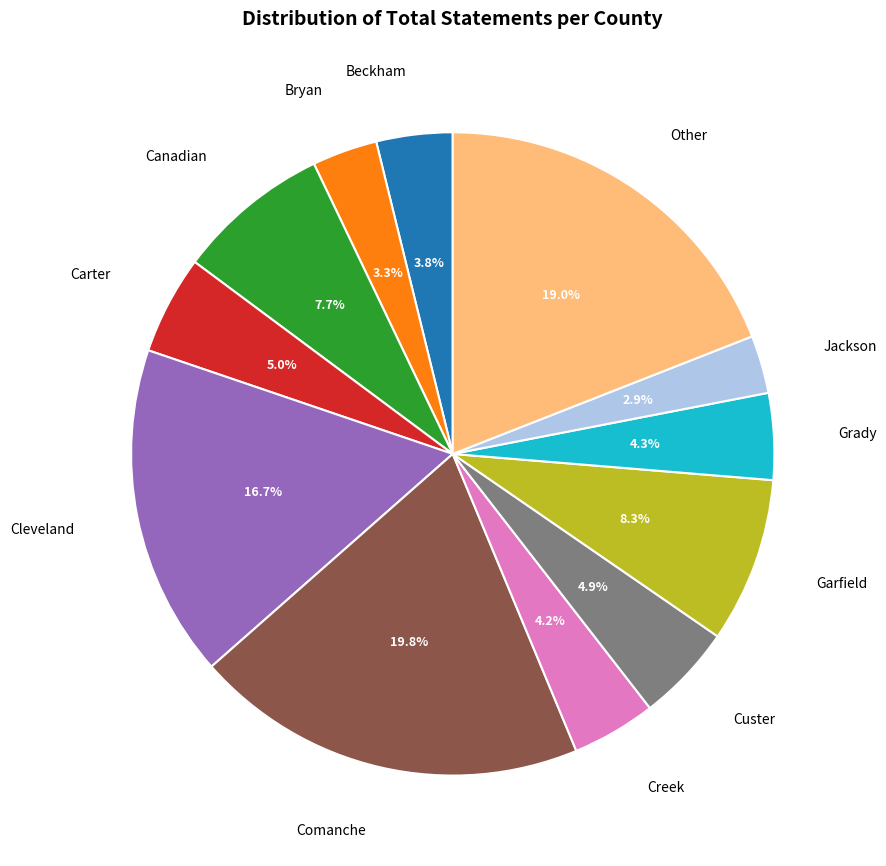

What is the largest slice in the pie chart?

Comanche